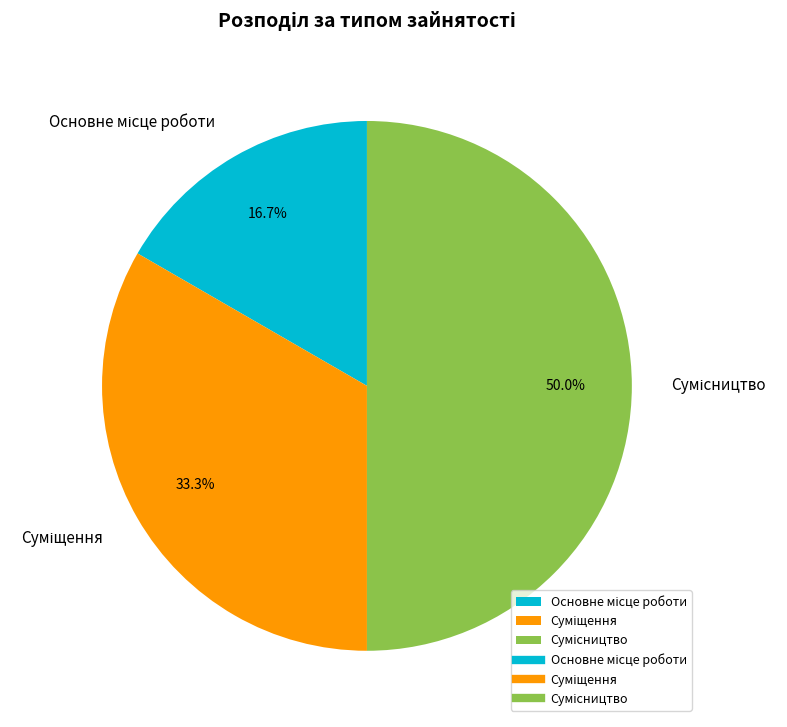

Does any single category account for the majority?

No